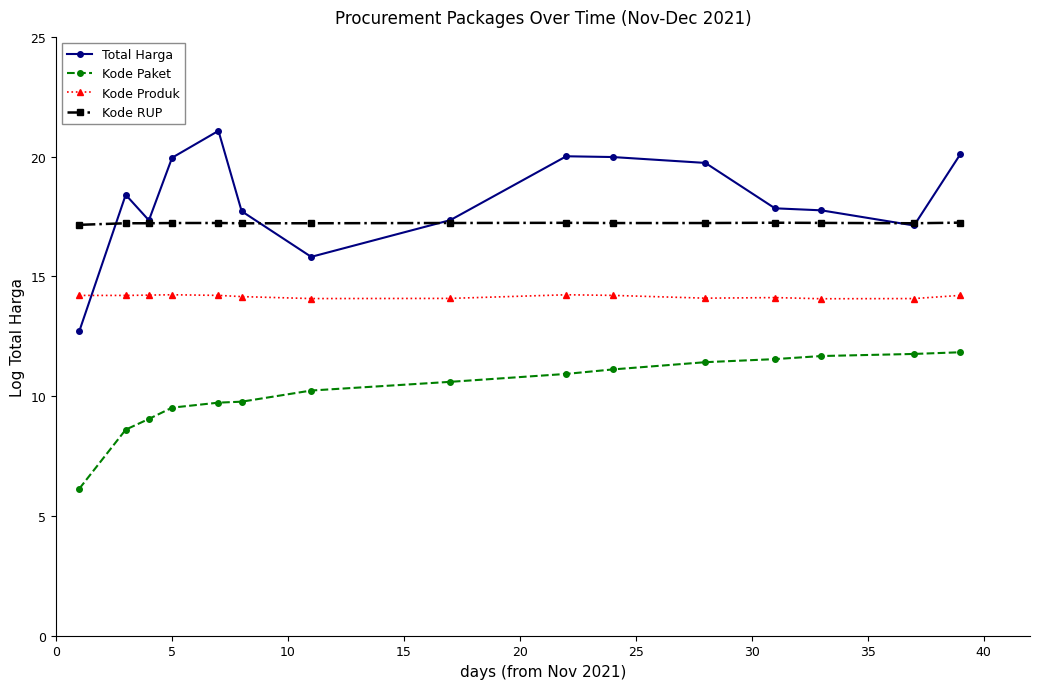

True or false: Kode RUP has more than 1 points higher than both neighbors.

True